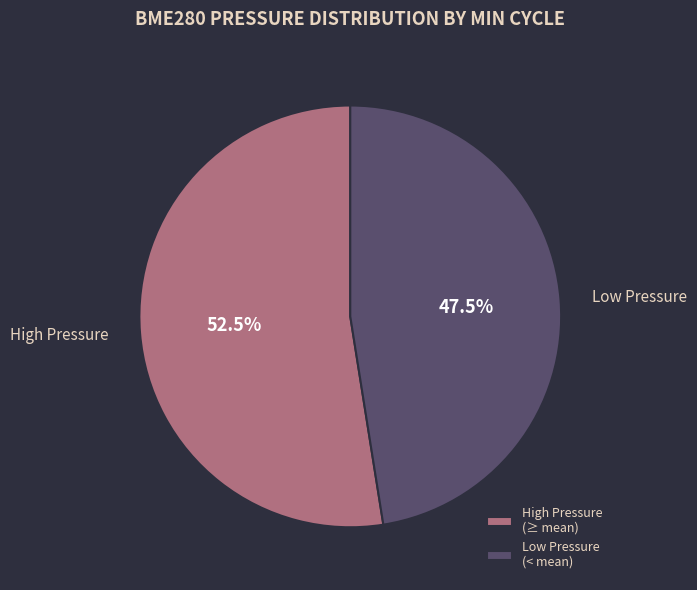

Count the number of slices in the pie.

2